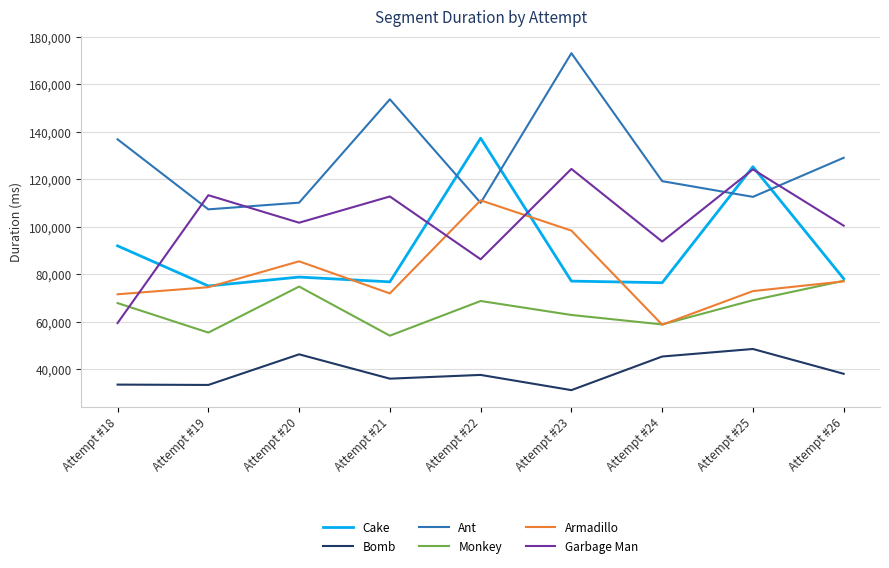

The value of Armadillo at Attempt #24 is 58766. True or false?

True